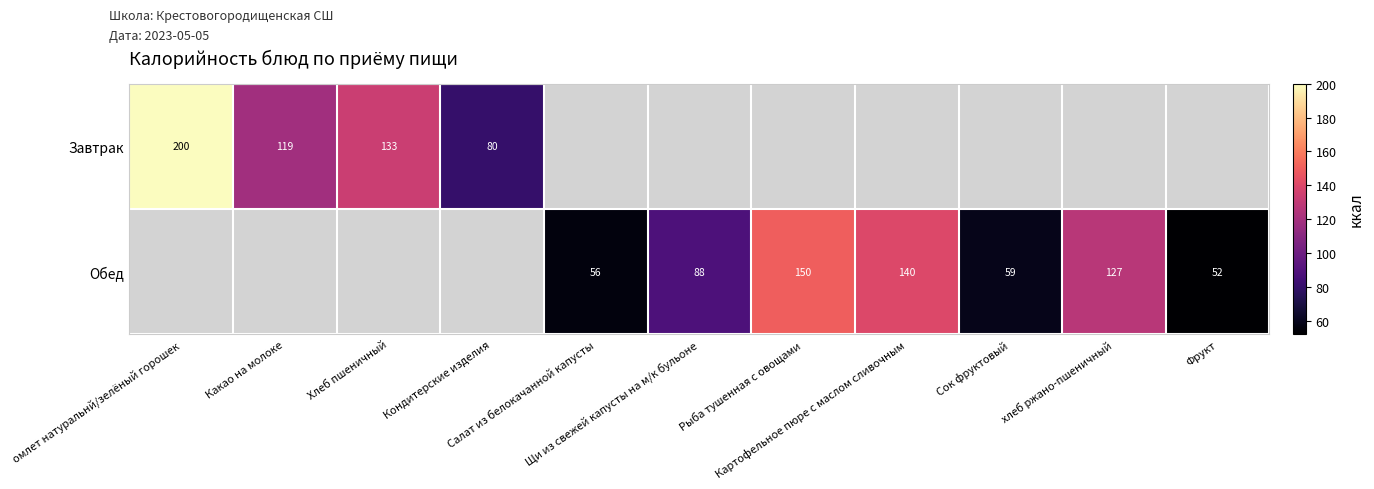

What is the maximum value for Обед?

150.0